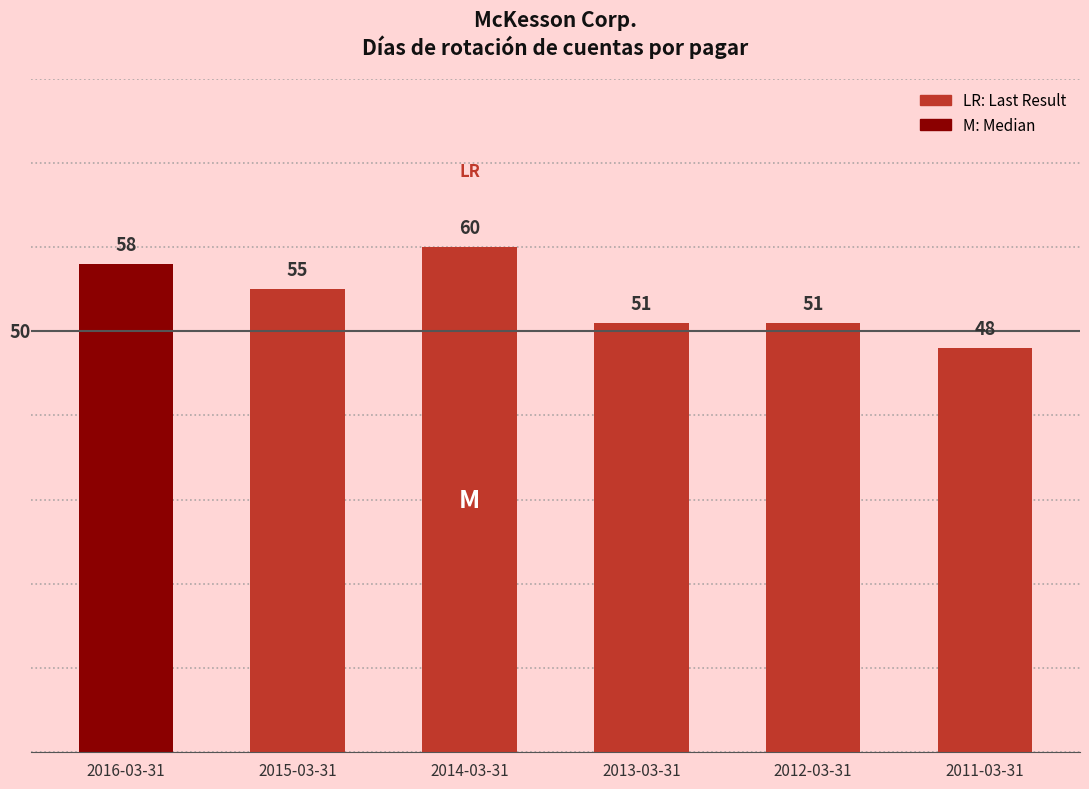

Approximately how many times larger is the value at 2011-03-31 compared to 2013-03-31?

0.9